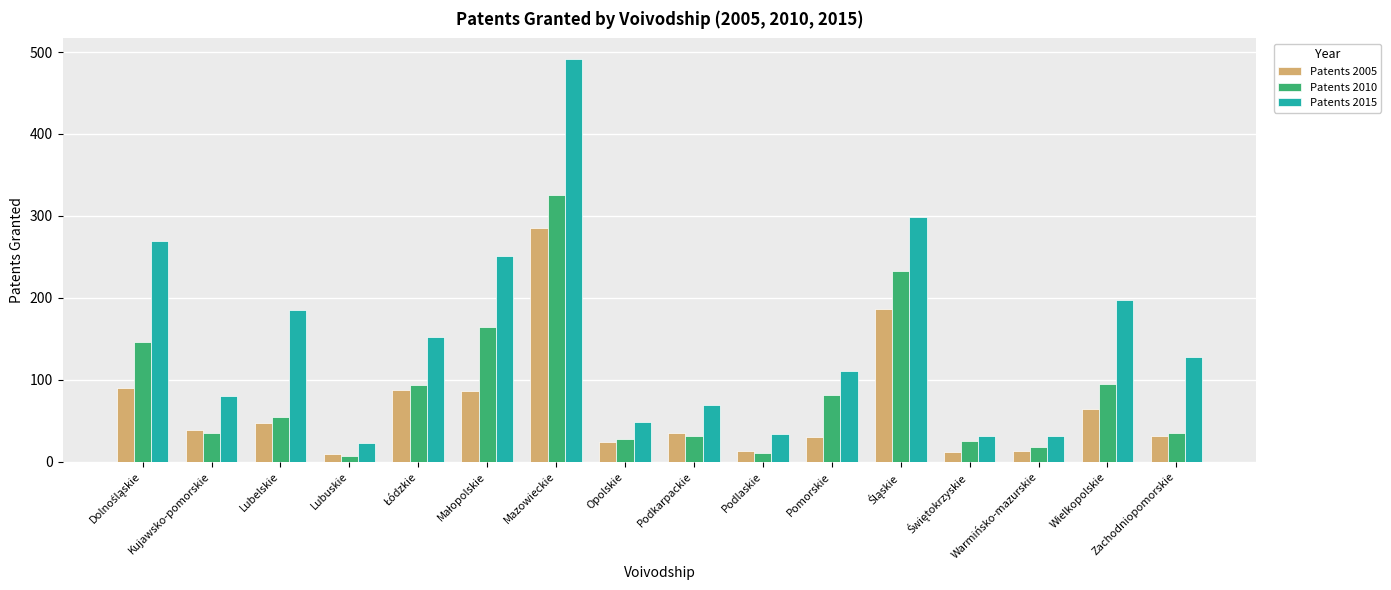

Which series has the widest spread of values?

Patents 2015